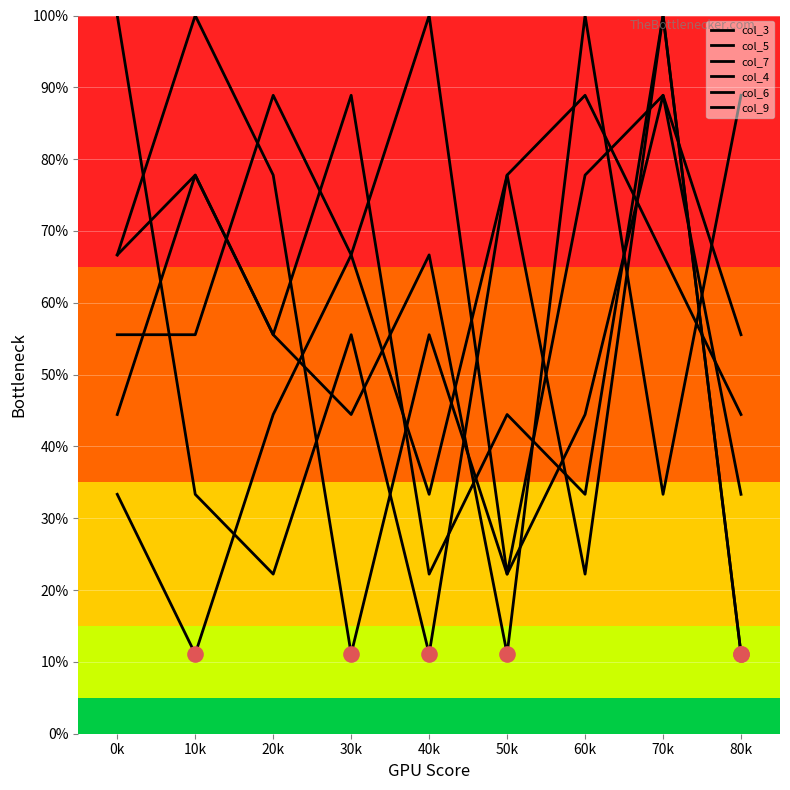

At how many categories does at least one series exceed 47?

9